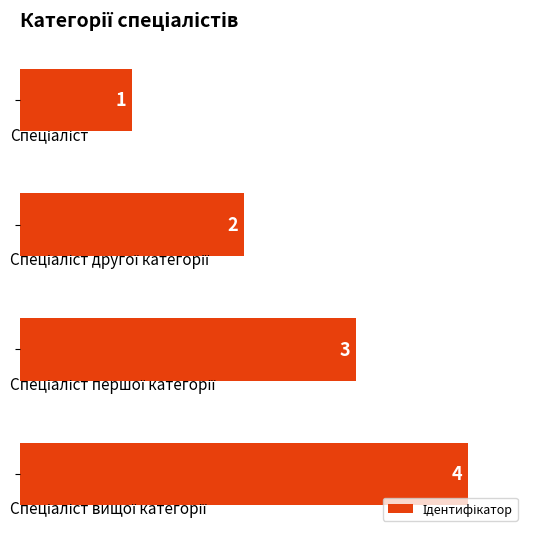

What is the difference between the maximum and minimum values?

3